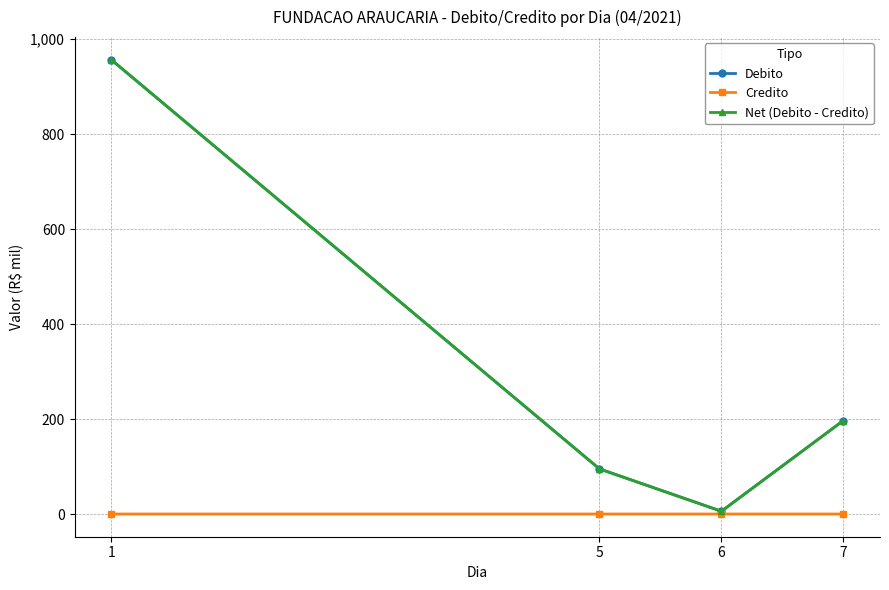

Between 5 and 7, which series saw the biggest shift?

Debito